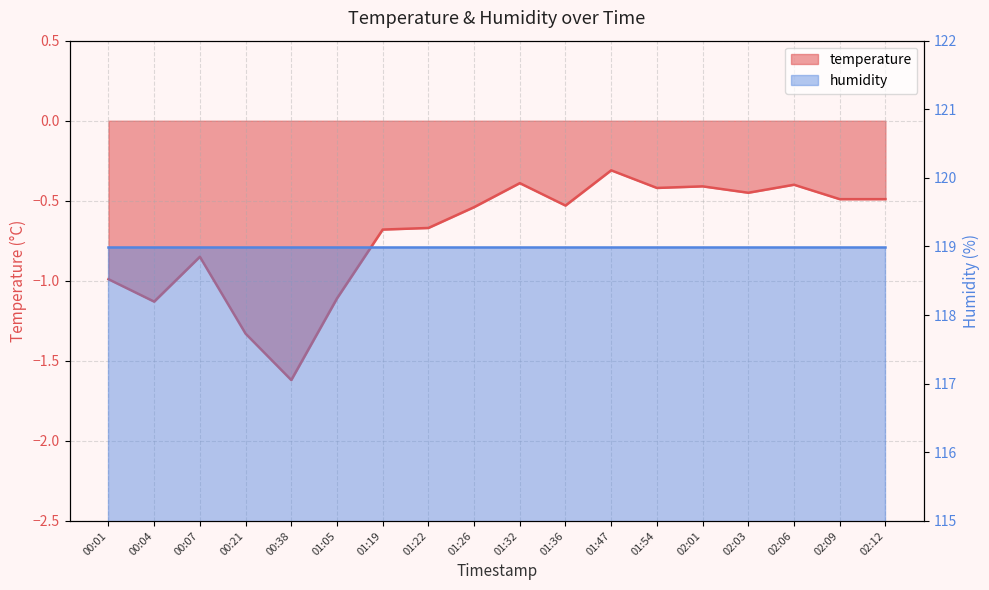

What is the sum of all values?

-12.8